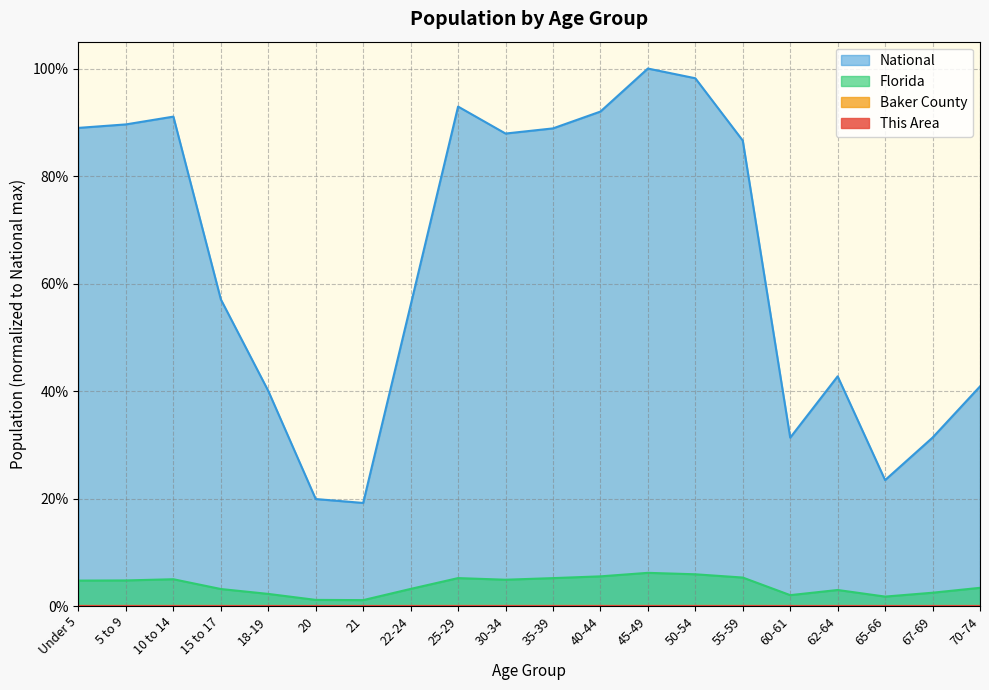

At how many categories does at least one series exceed 0?

20